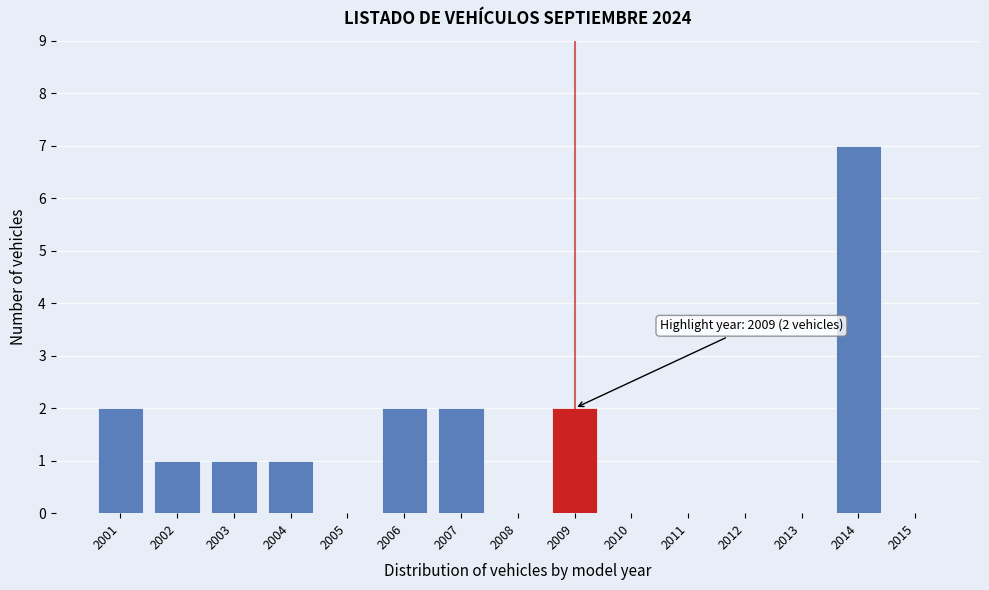

Which range on the x-axis has the tallest bar?

2013.5 to 2014.5